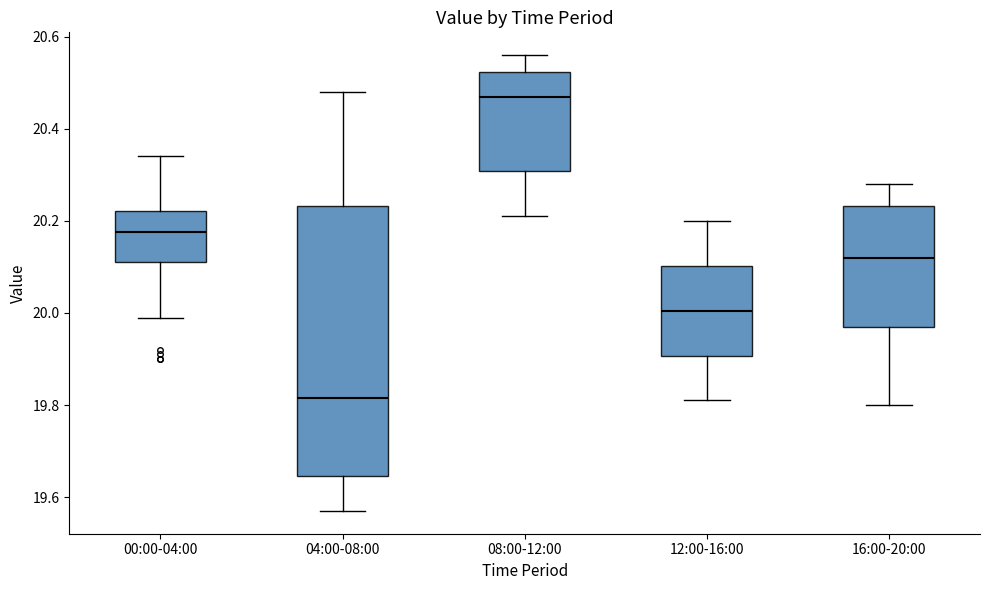

Where does the upper whisker of the box for 00:00-04:00 end on the y-axis? The values are not printed on the chart, so give them approximately, as read against the axis.

20.34